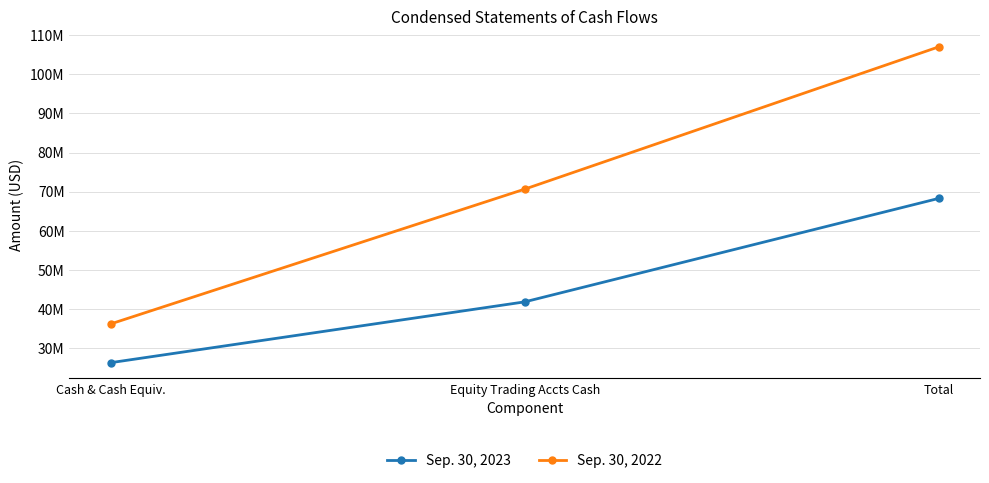

Rank the series by their average value, from highest to lowest.

Sep. 30, 2022, Sep. 30, 2023